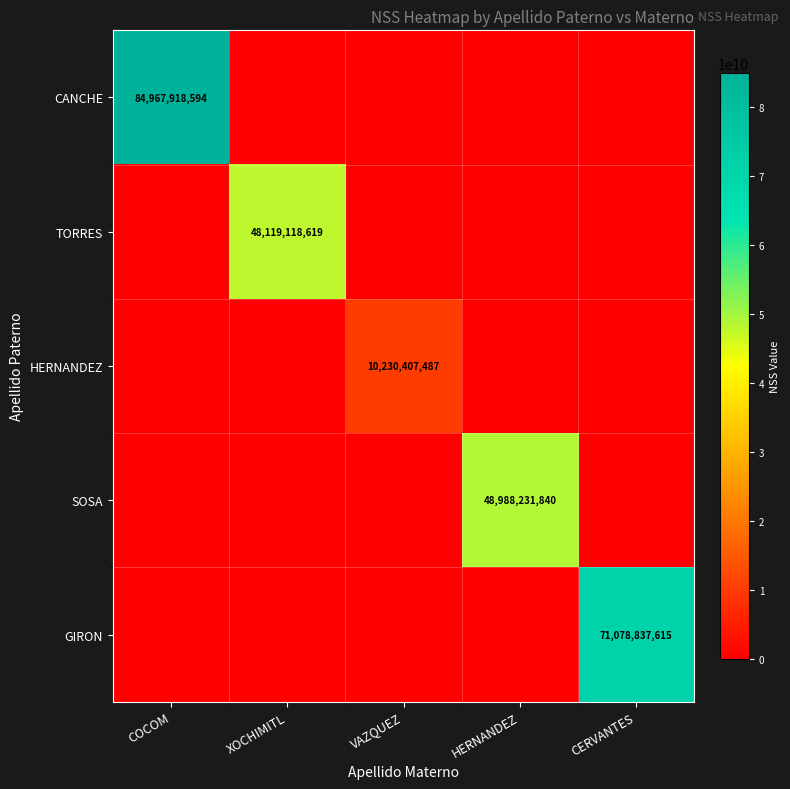

True or false: CANCHE has a value of 147169033350 at COCOM.

False